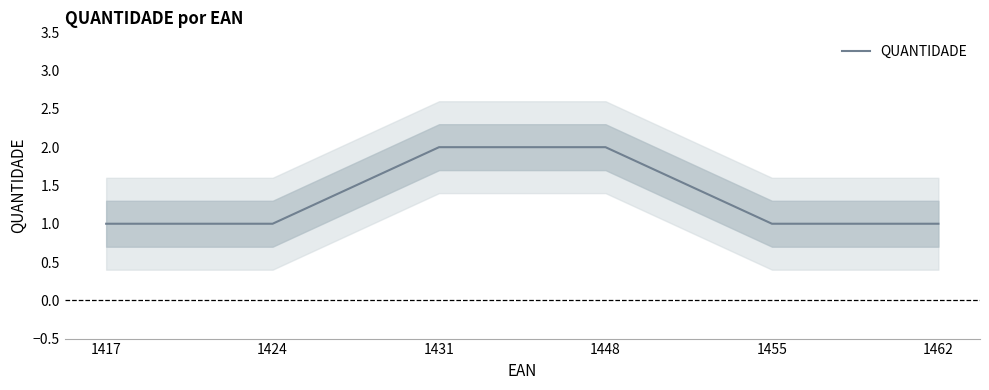

Is it true that the value at 1448 is 2?

True